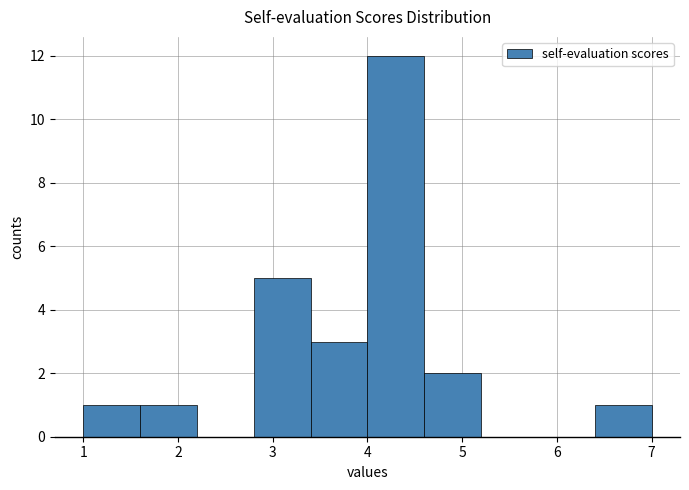

How tall is the bar that spans 2.8 to 3.4 on the x-axis? The values are not printed on the chart, so give them approximately, as read against the axis.

5